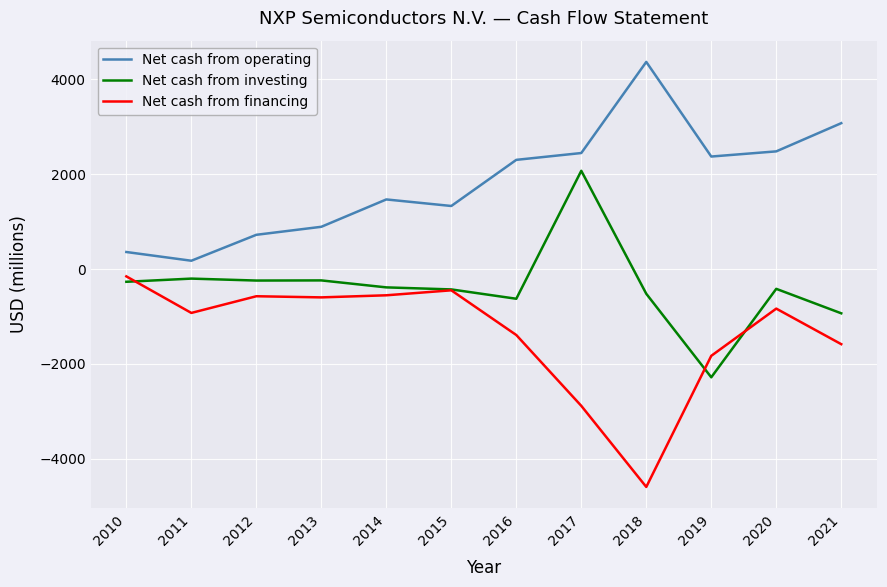

What is the difference between the maximum and minimum values in the Net cash from operating series?

4194